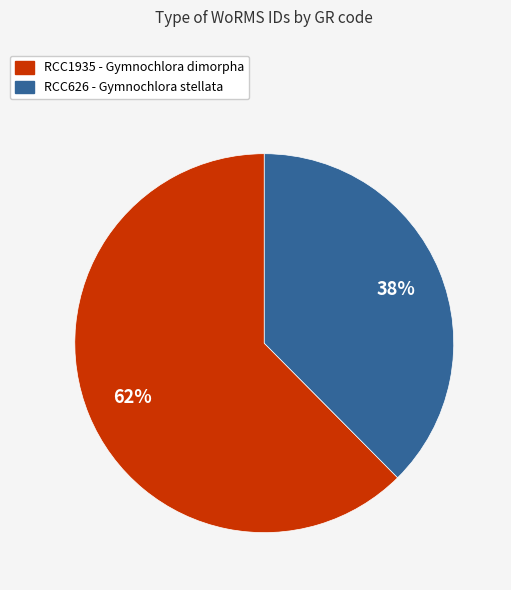

What is the ratio of the value at RCC626 - Gymnochlora stellata to the value at RCC1935 - Gymnochlora dimorpha?

0.6